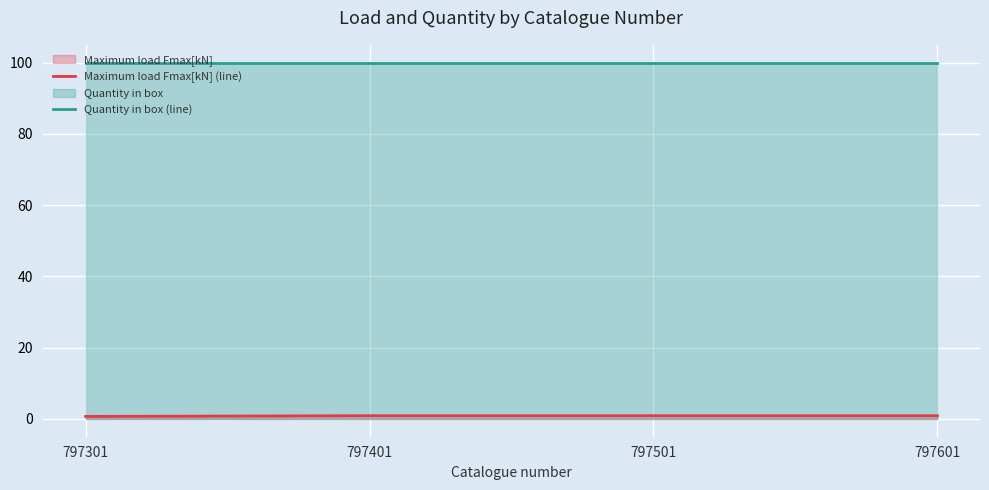

Does the chart display data point markers on the line(s)?

No